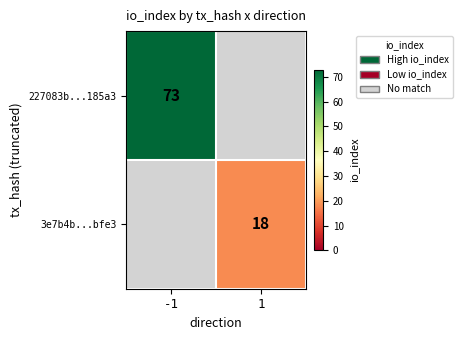

Is it true that 227083b...185a3 equals 73 at -1?

True